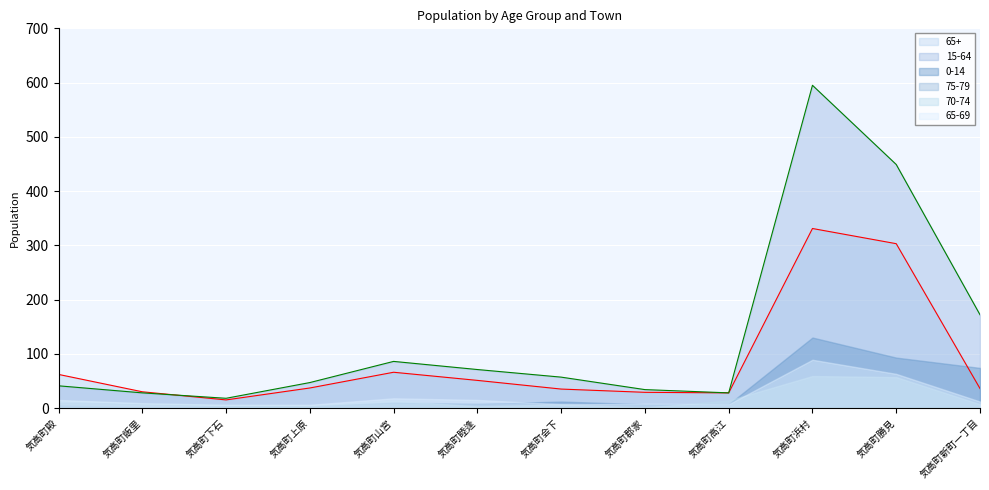

Reading left to right, transcribe all the data shown in this chart.

65+: 62	30	15	37	66	51	35	29	28	331	303	36
15-64: 41	28	18	47	86	71	57	34	28	595	449	172
0-14: 5	1	3	3	10	8	12	7	7	130	93	74
75-79: 10	8	4	4	8	6	6	5	2	54	49	3
70-74: 14	9	6	5	14	3	7	1	14	59	57	7
65-69: 15	9	6	6	18	15	7	8	7	89	63	12